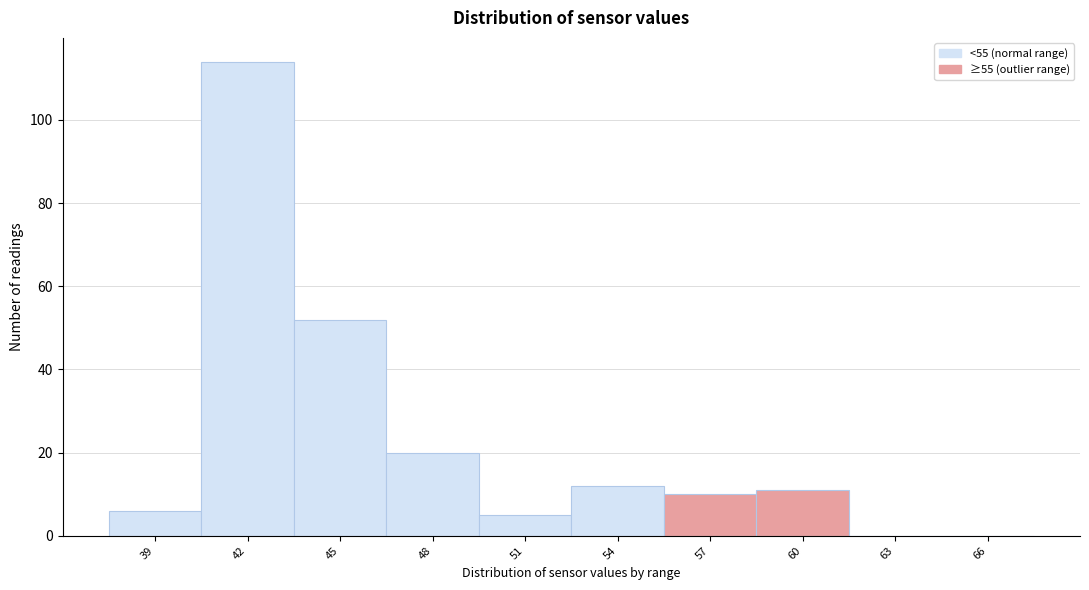

Reading right to left, transcribe all the data shown in this chart.

66=0	63=0	60=11	57=10	54=12	51=5	48=20	45=52	42=114	39=6